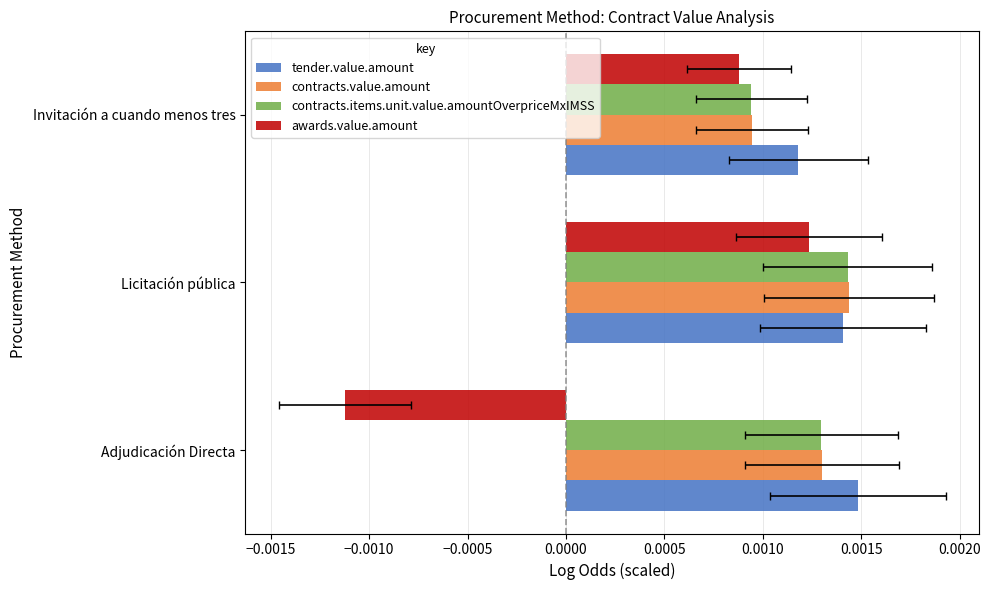

Are the bars horizontal?

Yes